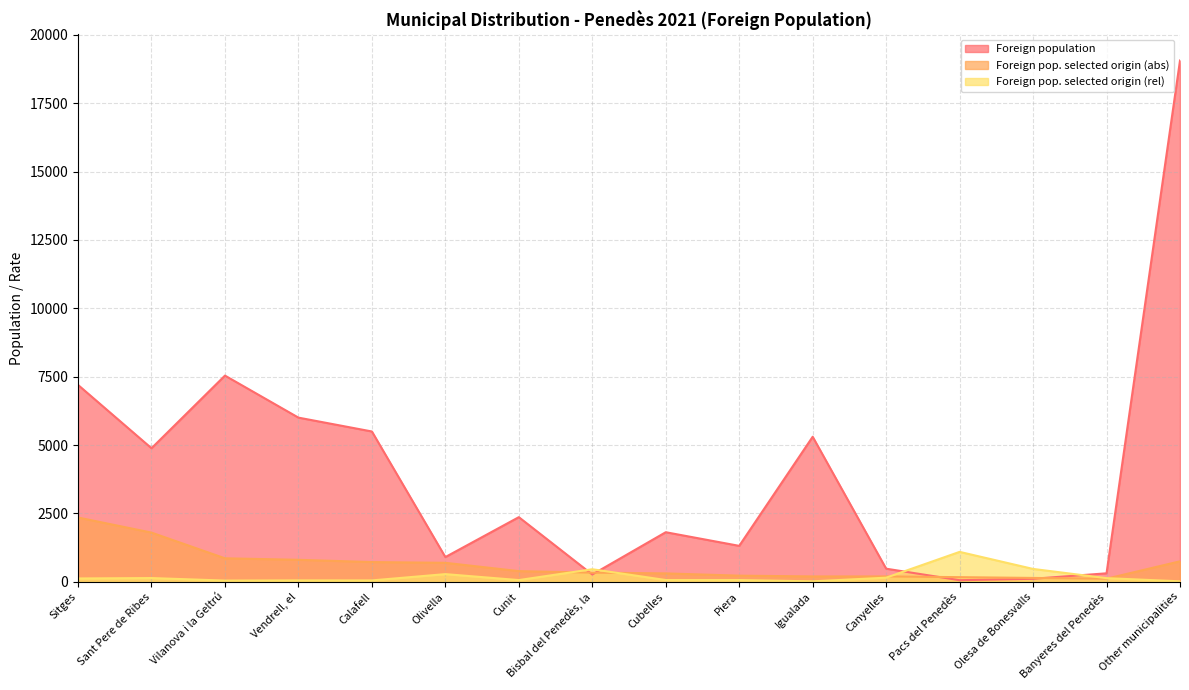

What are all the series names shown in the legend?

Foreign population, Foreign pop. selected origin (abs), Foreign pop. selected origin (rel)